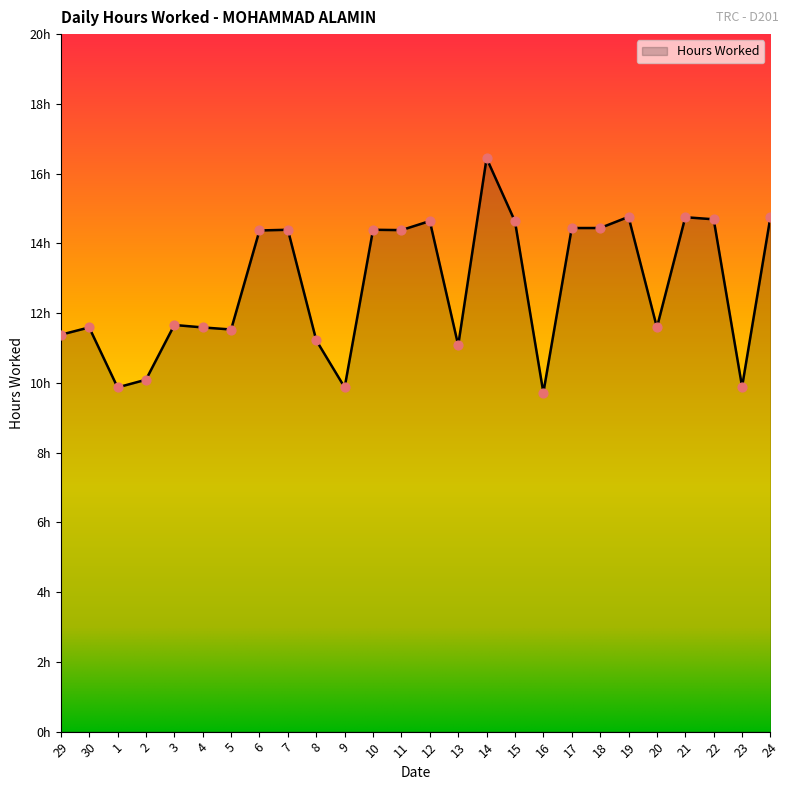

Which has a higher value, 1 or 19?

19